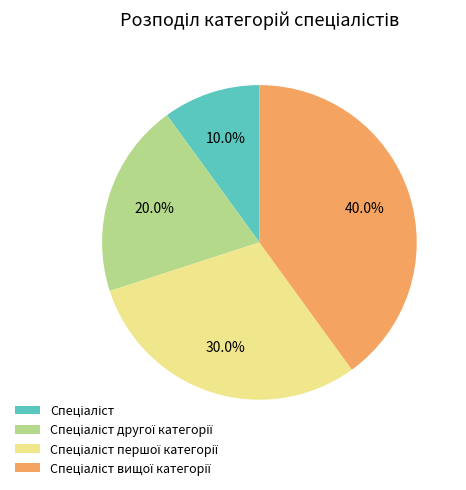

How many slices are in this pie chart?

4